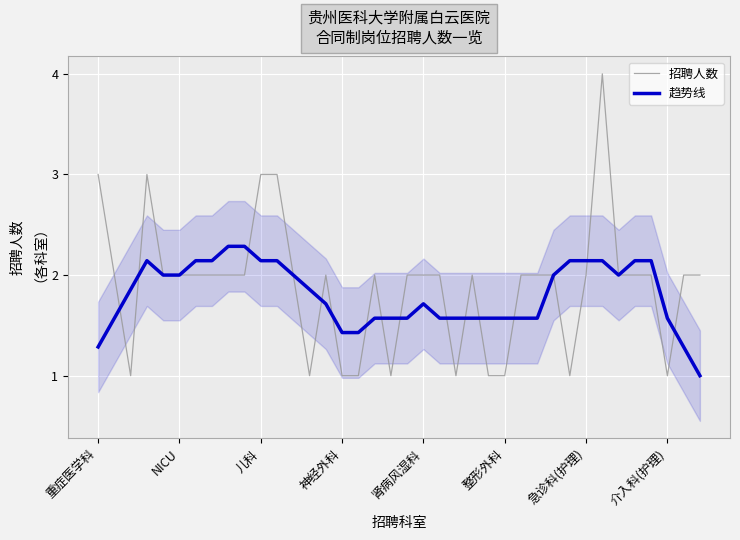

True or false: 招聘人数 and 趋势线 intersect in this chart.

True